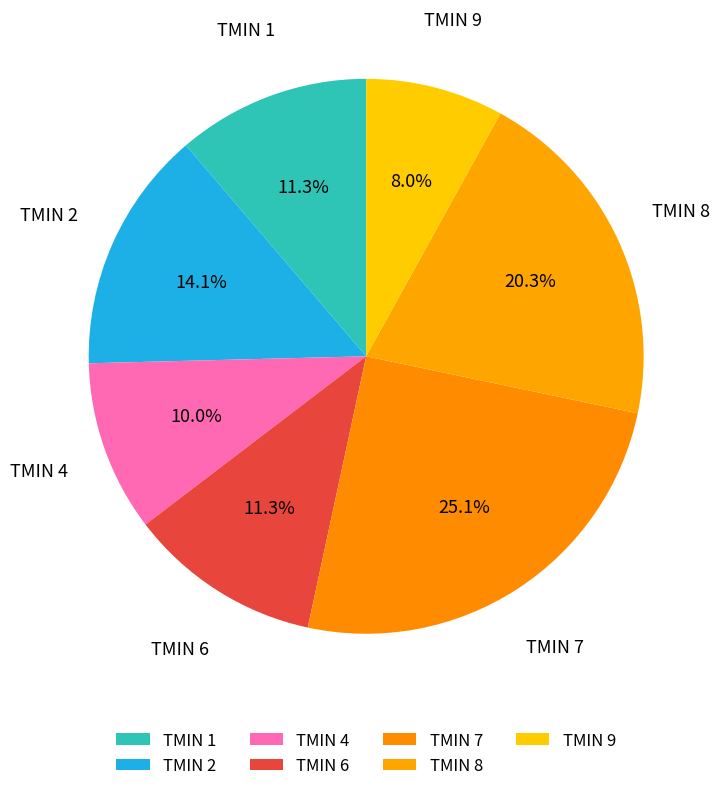

Count the number of slices in the pie.

7